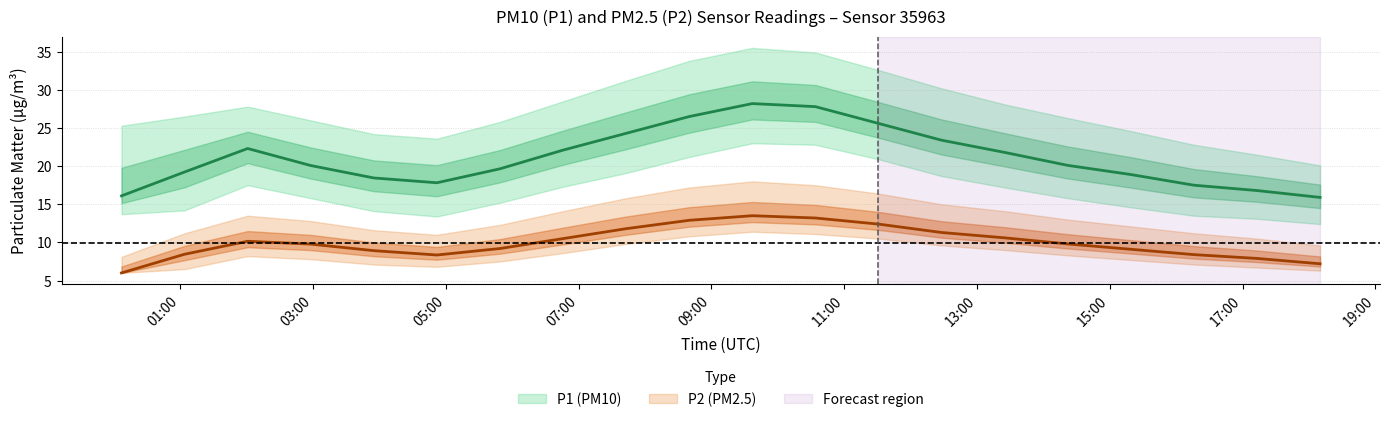

True or false: P1_upper has a value of 36.8 at 05:00.

False